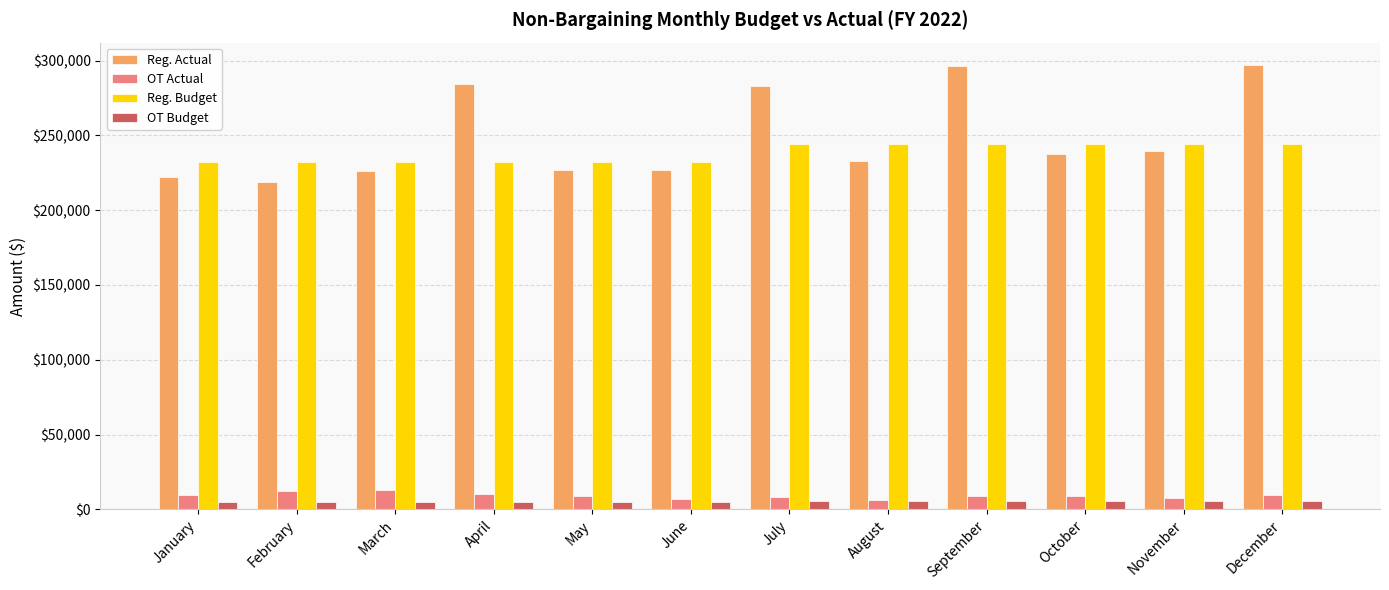

Which series has the largest range (max minus min)?

Reg. Actual